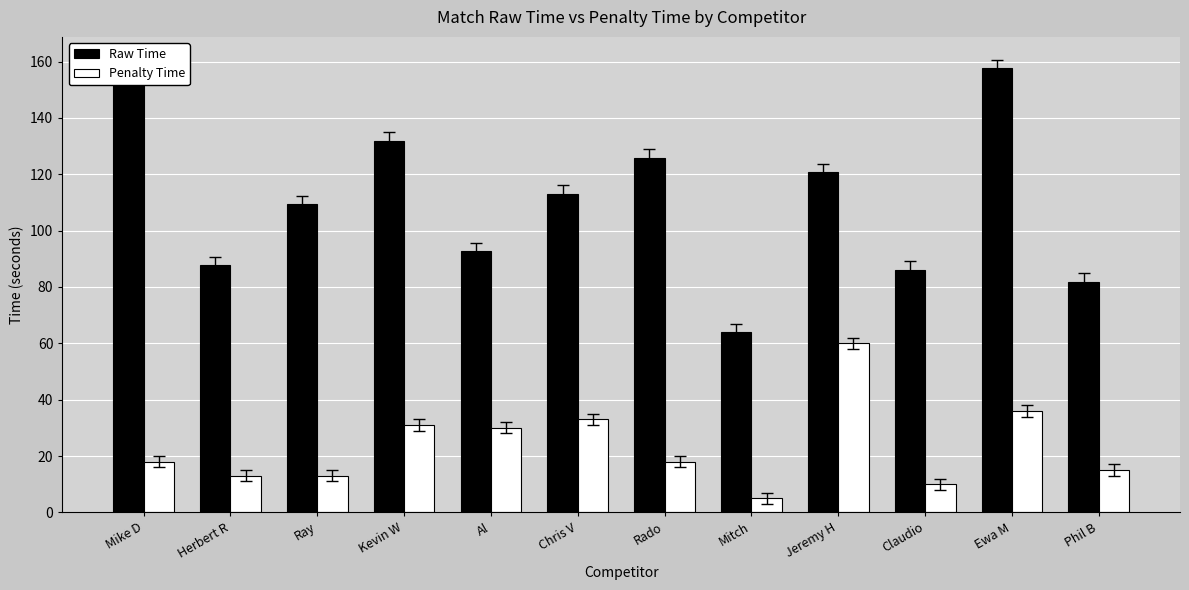

The Penalty Time series shows 30.0 at Al. True or false?

True